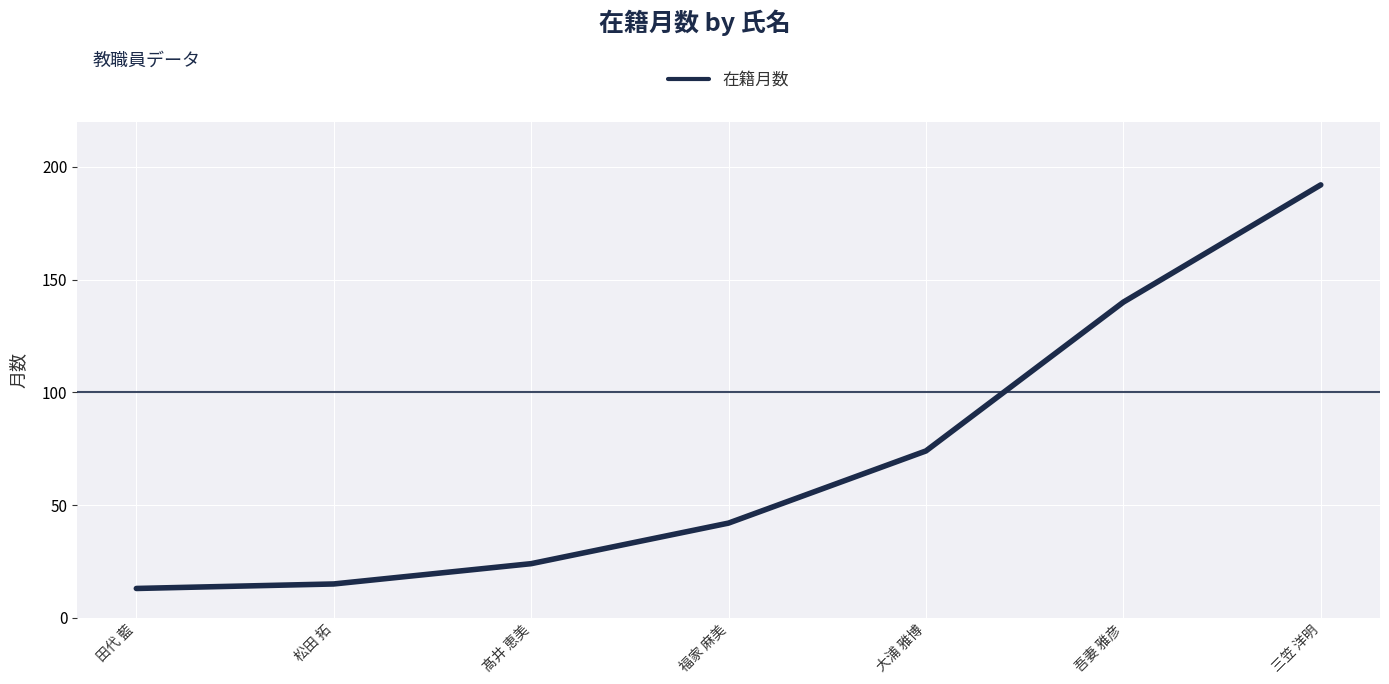

True or false: the data has more than 1 interior local peaks.

False